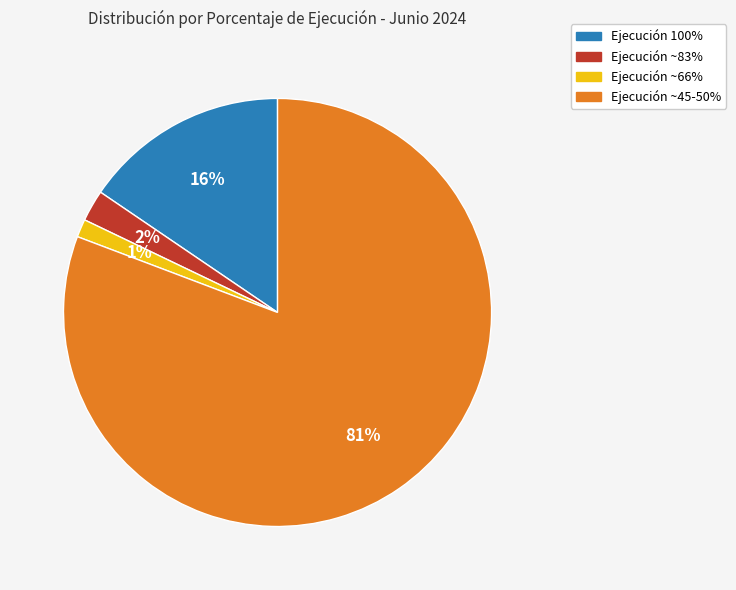

How many slices are in this pie chart?

4